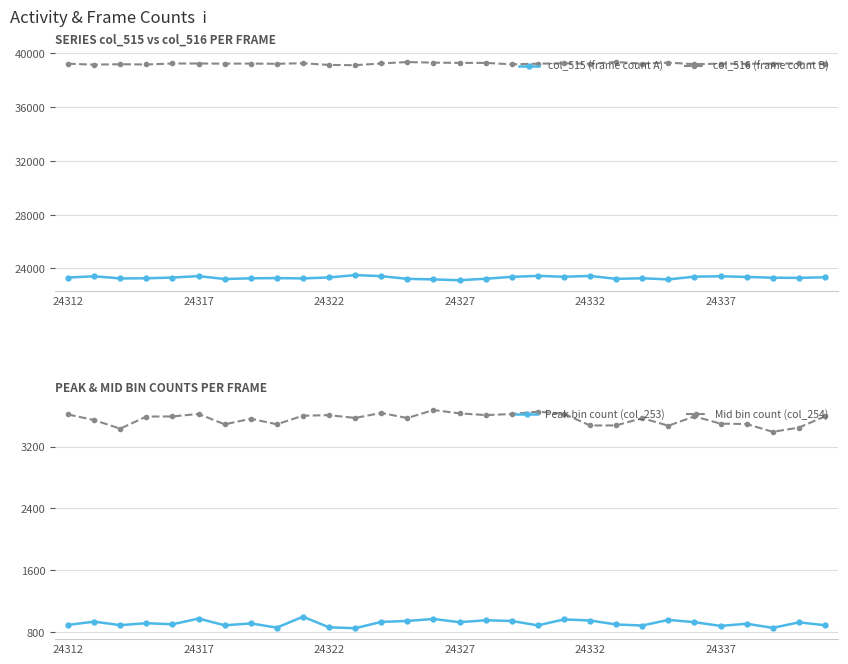

What is the maximum value shown in the chart?

39363